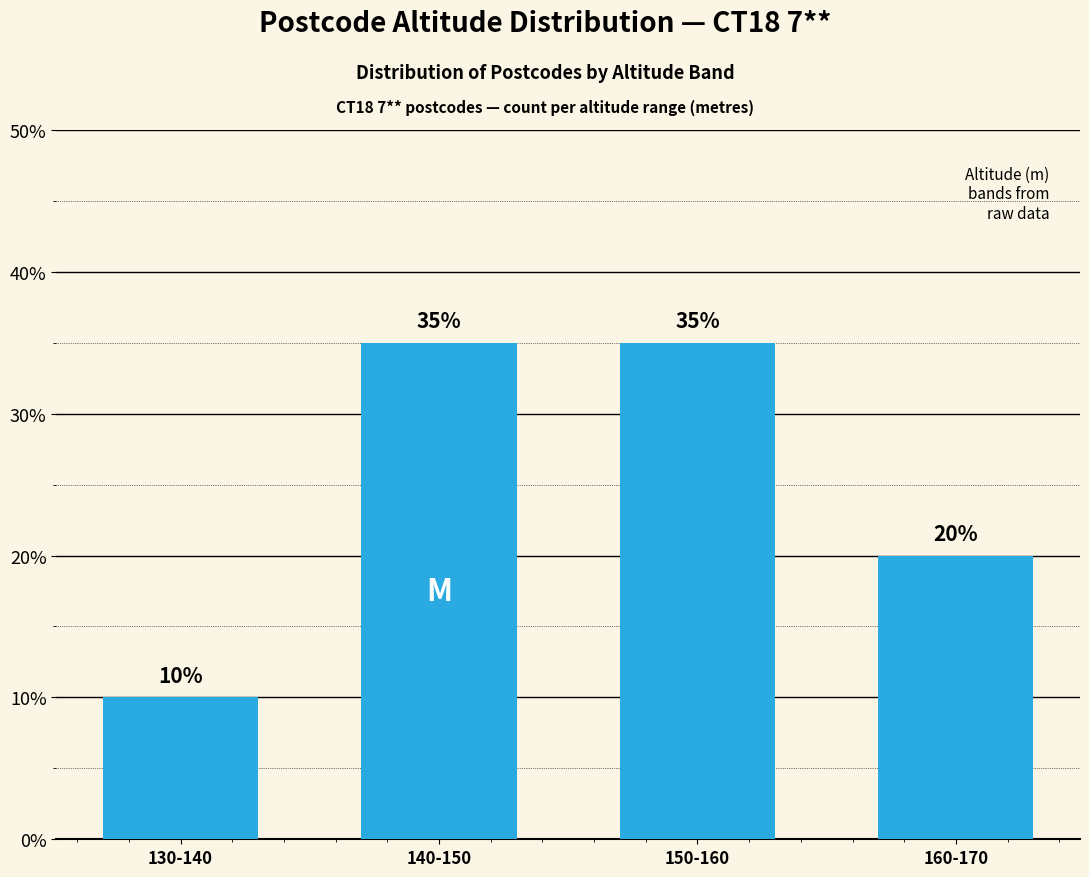

What is the sum of the values at 130-140 and 150-160?

45